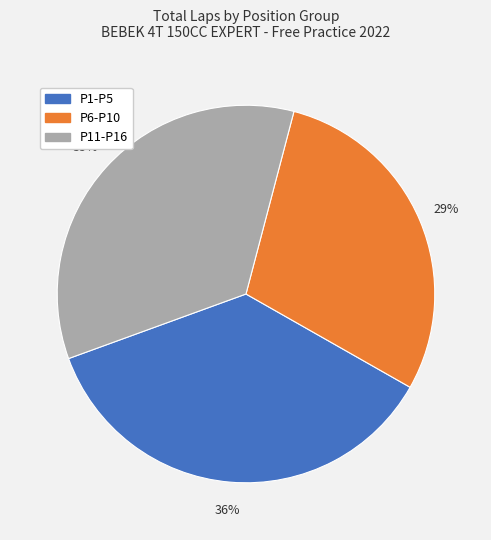

Is there a majority slice in this chart?

No